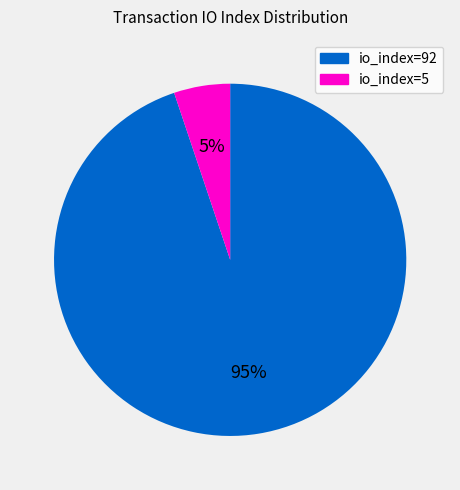

Which slice is the largest?

io_index=92